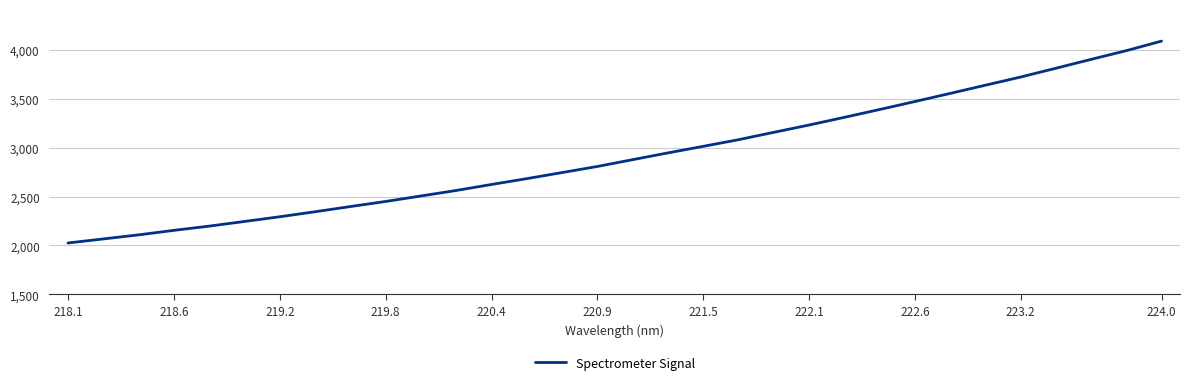

What is the minimum value shown in the chart?

2025.3